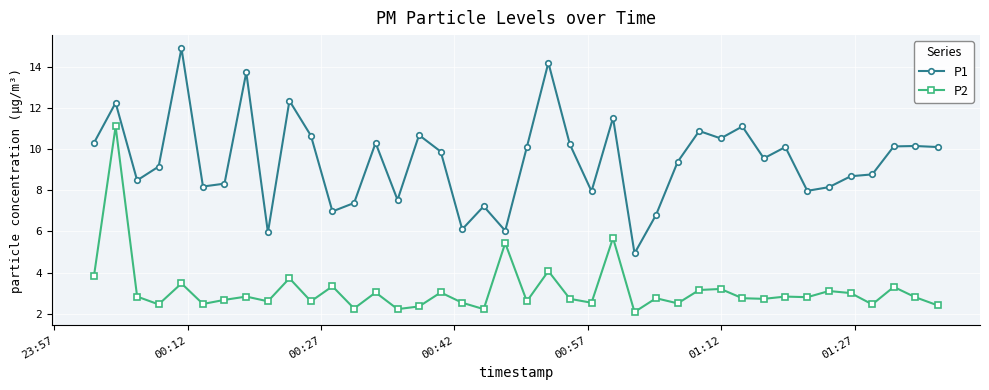

True or false: P2 and P1 cross at least once.

False